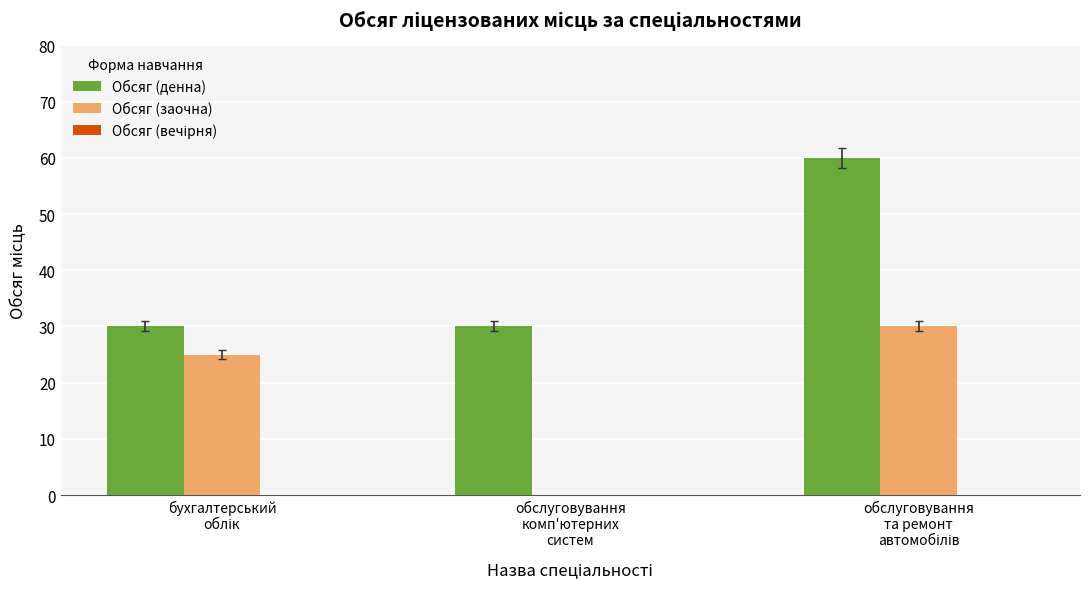

Which series has the largest total across all categories?

Обсяг (денна)